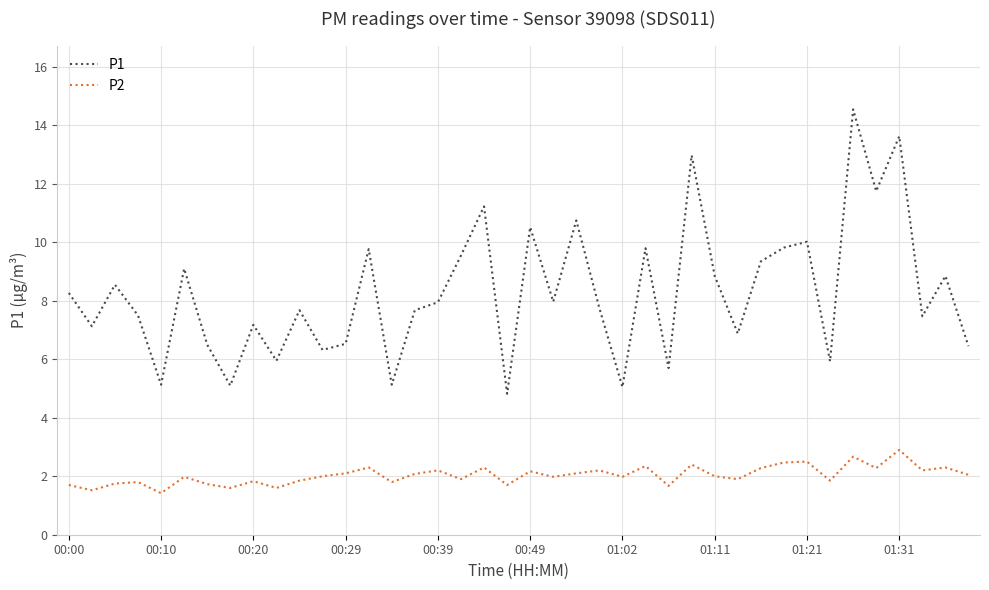

What is the minimum value shown in the chart?

1.4